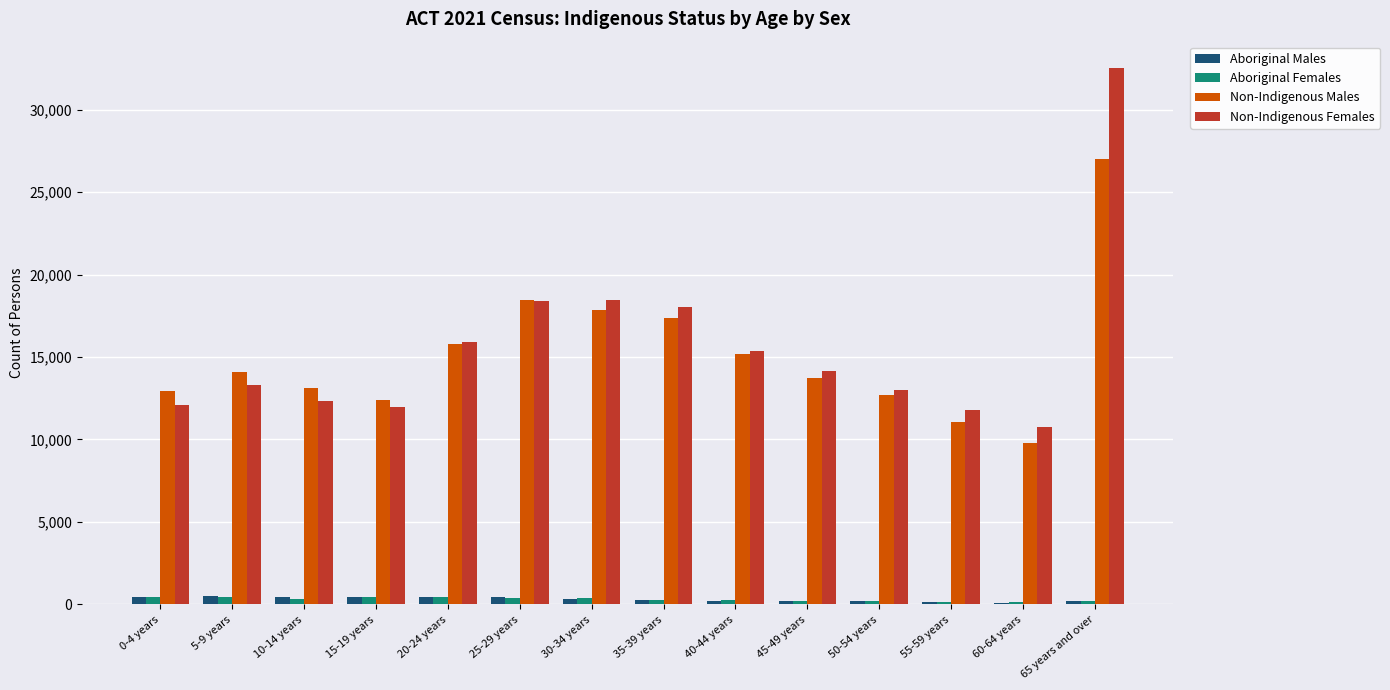

At which label does Non-Indigenous Males reach its peak?

65 years and over